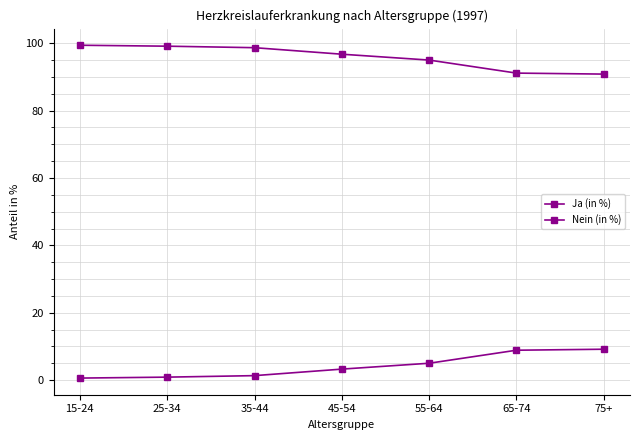

Reading right to left, list all the values displayed in this chart.

Ja (in %): 9.2	8.9	5.0	3.2	1.3	0.9	0.6
Nein (in %): 90.8	91.1	95.0	96.8	98.7	99.1	99.4